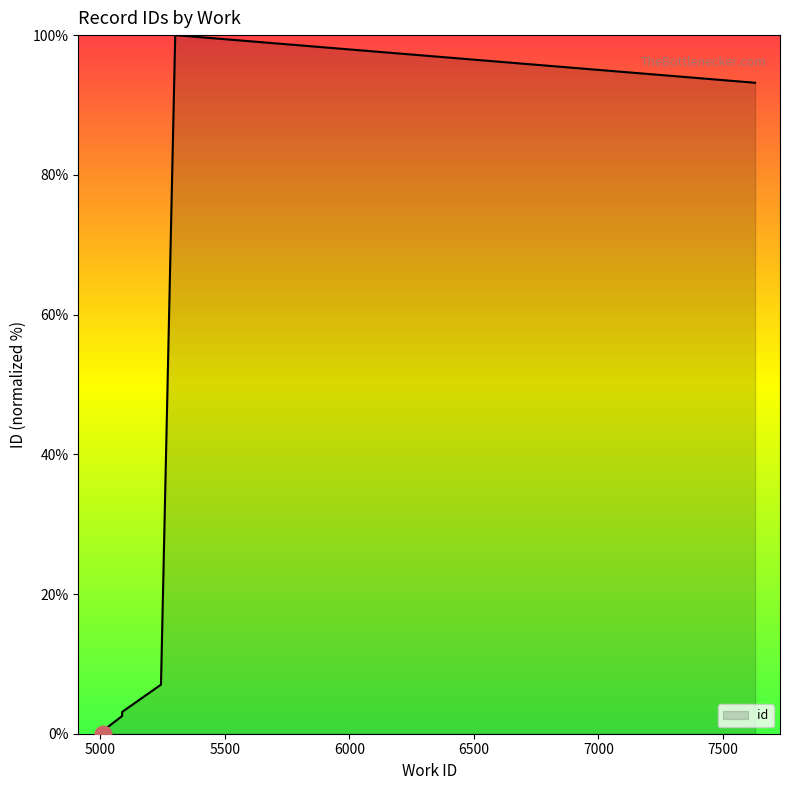

What is the difference between the maximum and second lowest values?

99.5